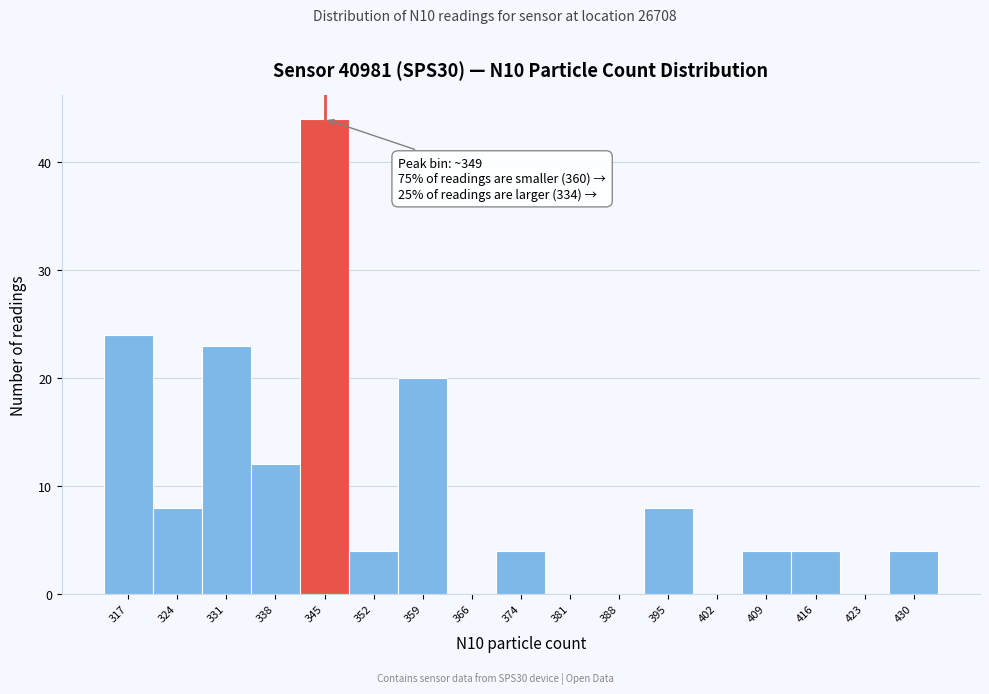

Reading left to right, extract all data points from this chart.

317=24	324=8	331=23	338=12	345=44	352=4	359=20	366=0	374=4	381=0	388=0	395=8	402=0	409=4	416=4	423=0	430=4